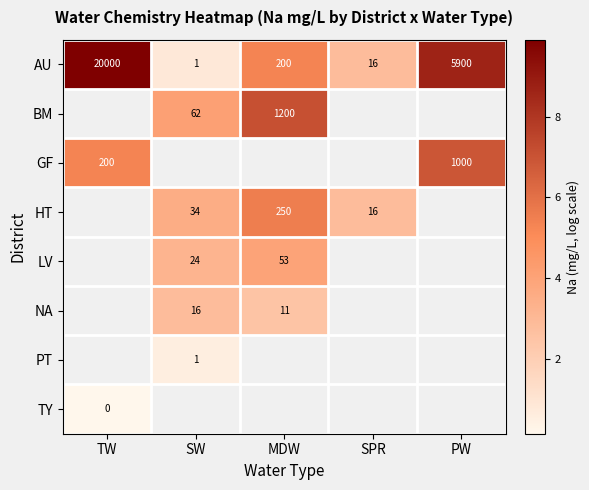

Which category has the highest value in the AU series?

TW